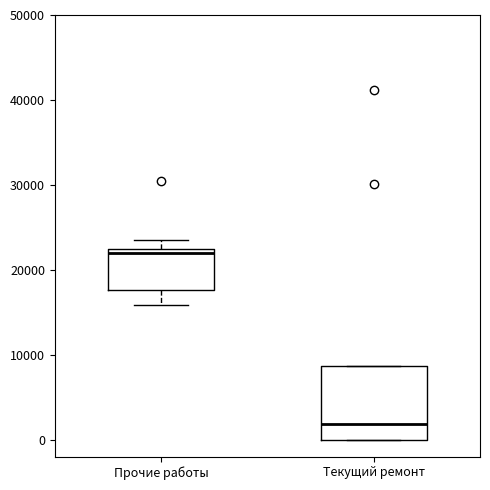

Which box is the tallest, from its lower edge to its upper edge?

Текущий ремонт